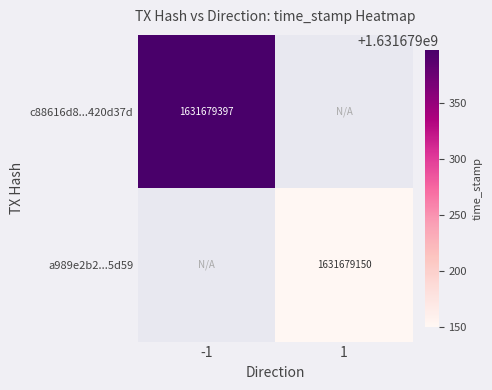

The a989e2b2...5d59 series shows 1631679150 at 1. True or false?

True